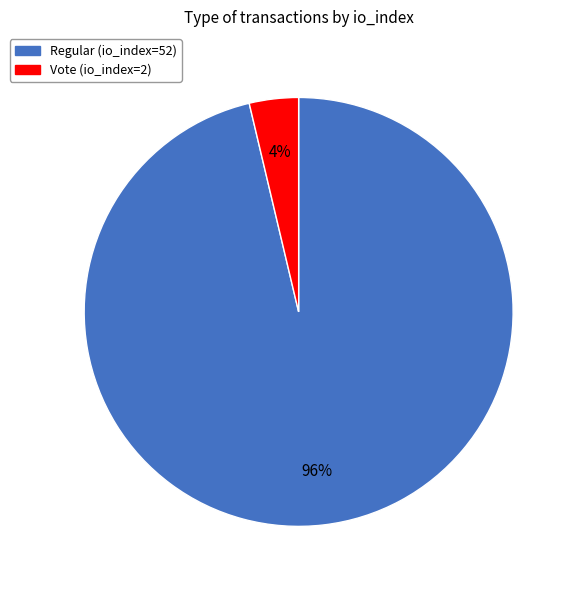

How many segments does this pie chart have?

2